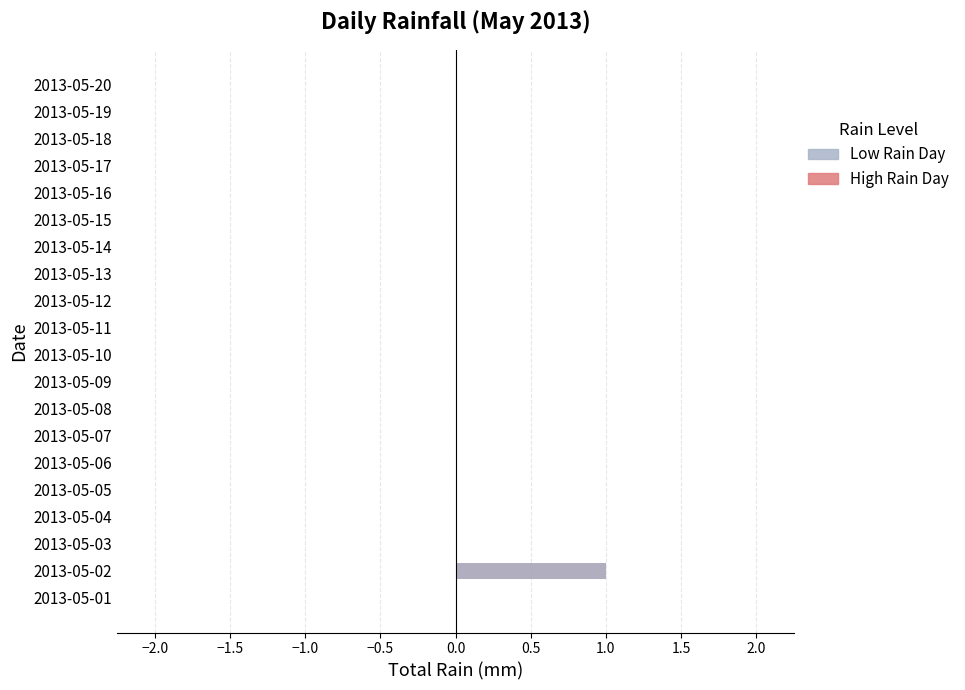

How many values in Low Rain Day are above zero?

1